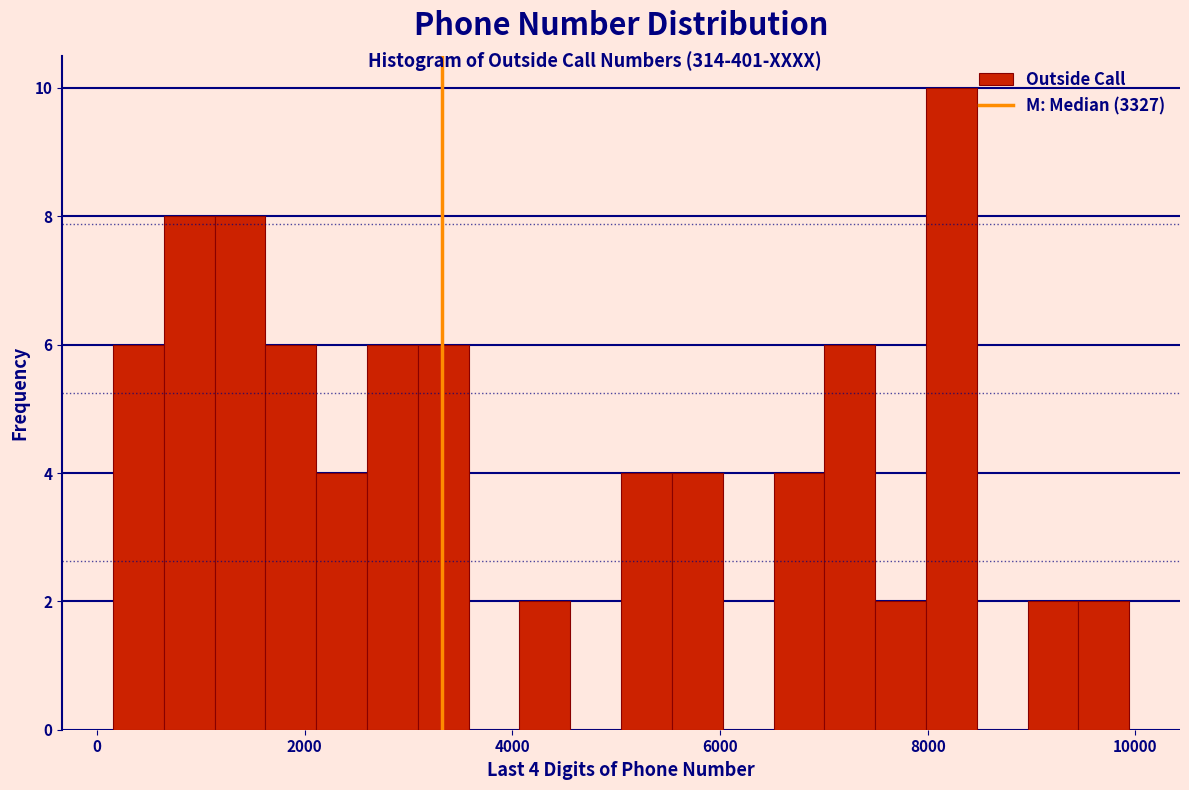

Read against the x-axis, roughly where is the centre of the tallest bar?

8200